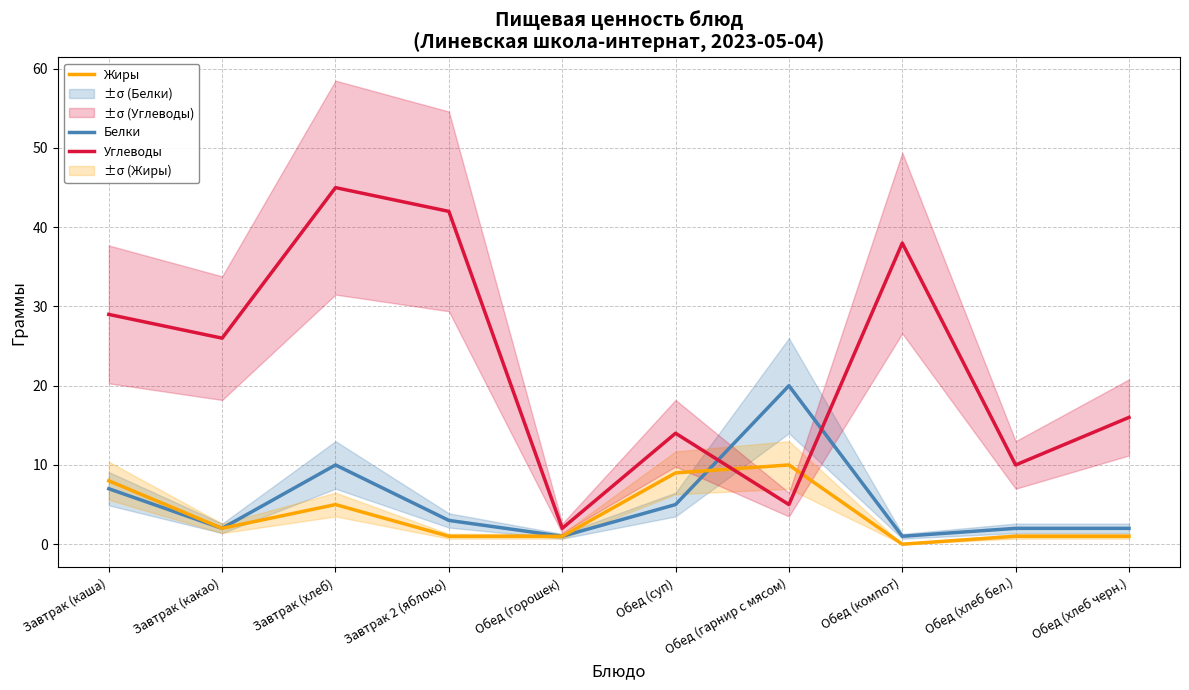

What is the average value of the Жиры series?

4